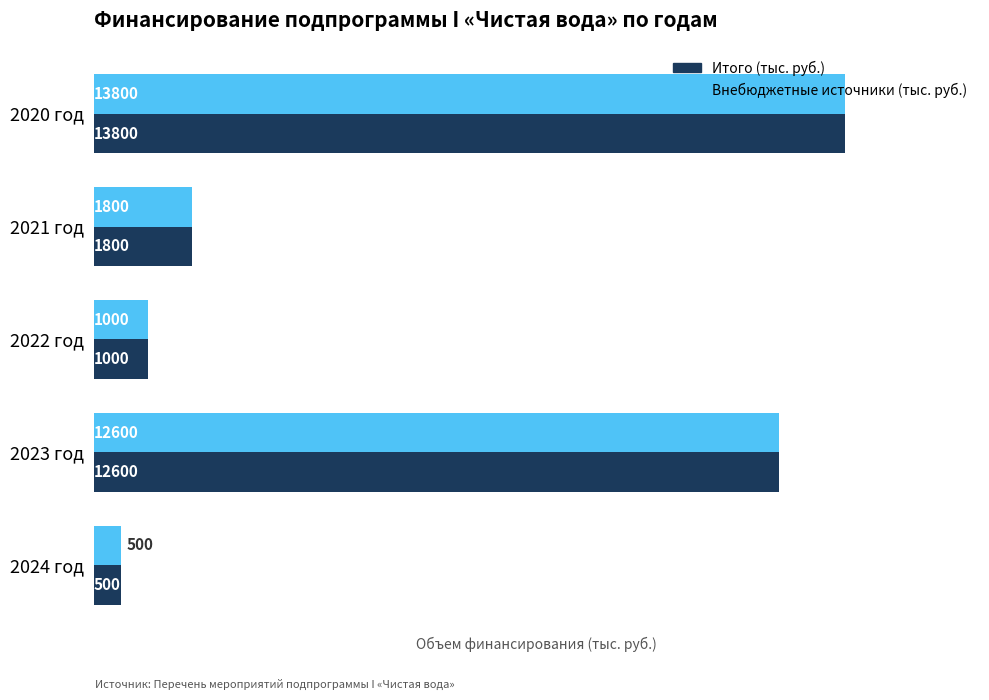

Rank the categories by Итого (тыс. руб.) value from lowest to highest.

2024 год, 2022 год, 2021 год, 2023 год, 2020 год